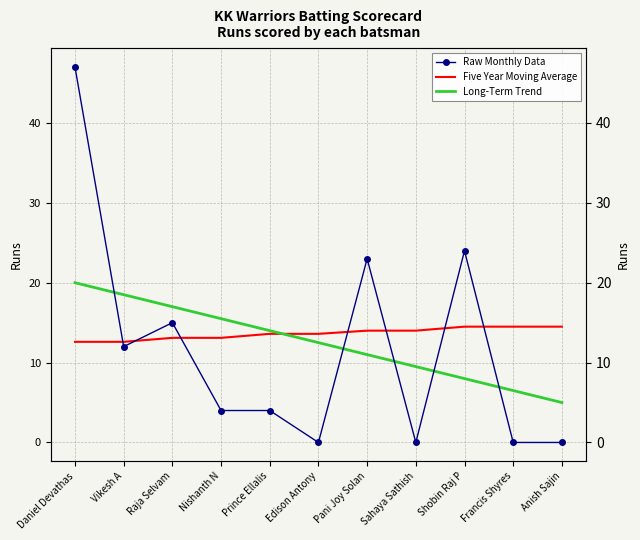

At which category is the sum across all series the highest?

Daniel Devathas